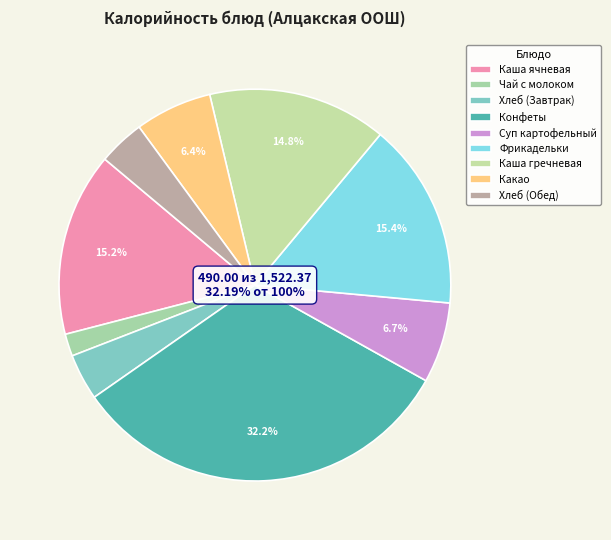

Approximately how many times larger is the value at Какао compared to Суп картофельный?

1.0